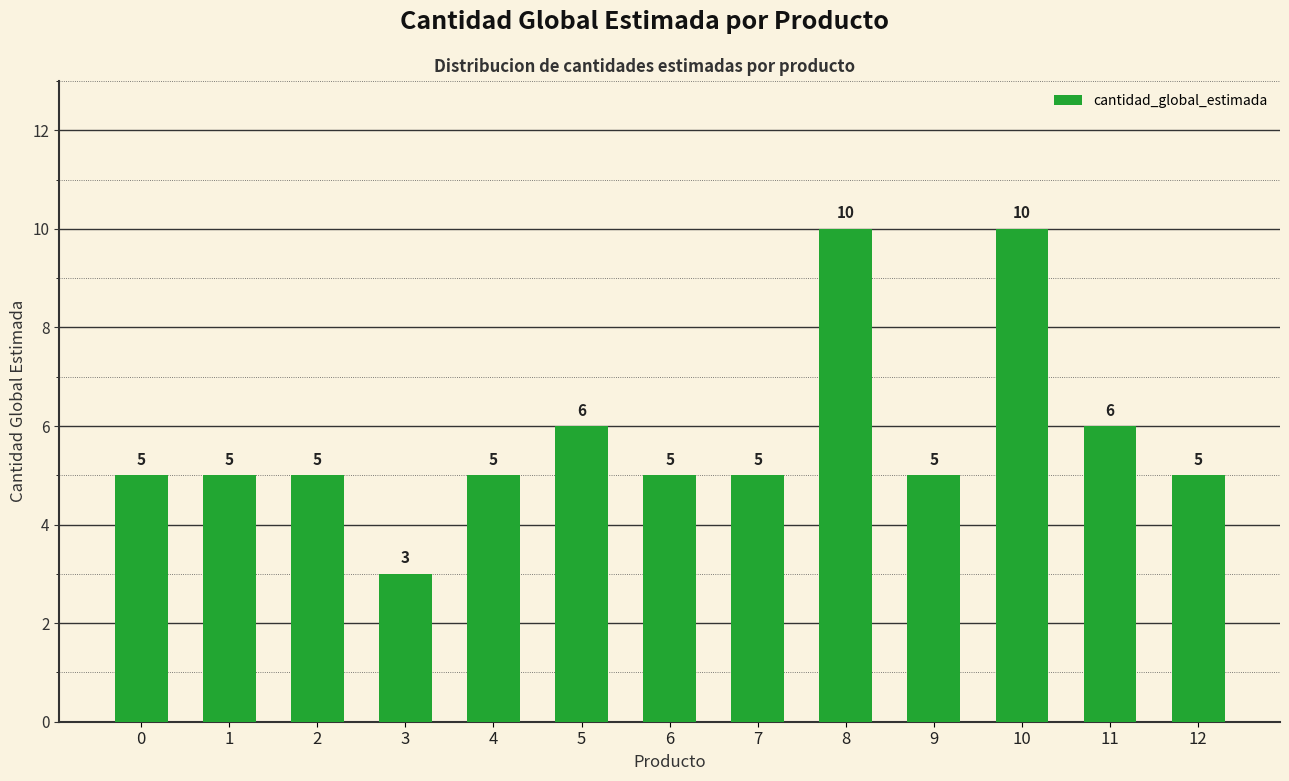

What is the value of the 8th bar from the left?

5